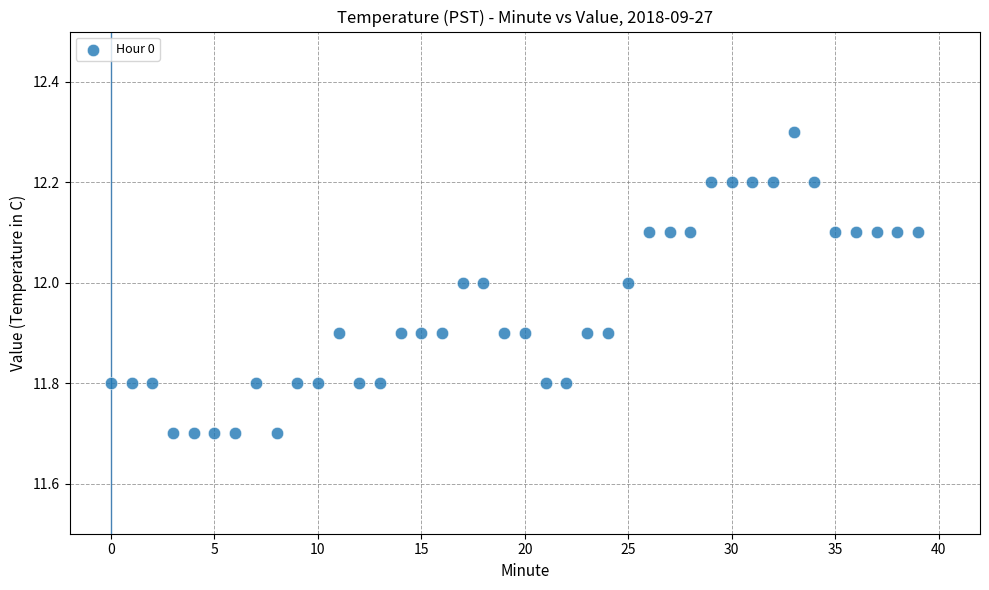

What is the range of Y values (max minus min)?

0.6